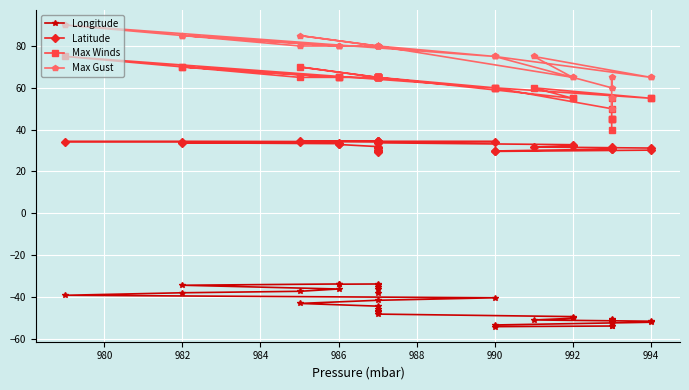

Where is the first local minimum for Longitude?

990